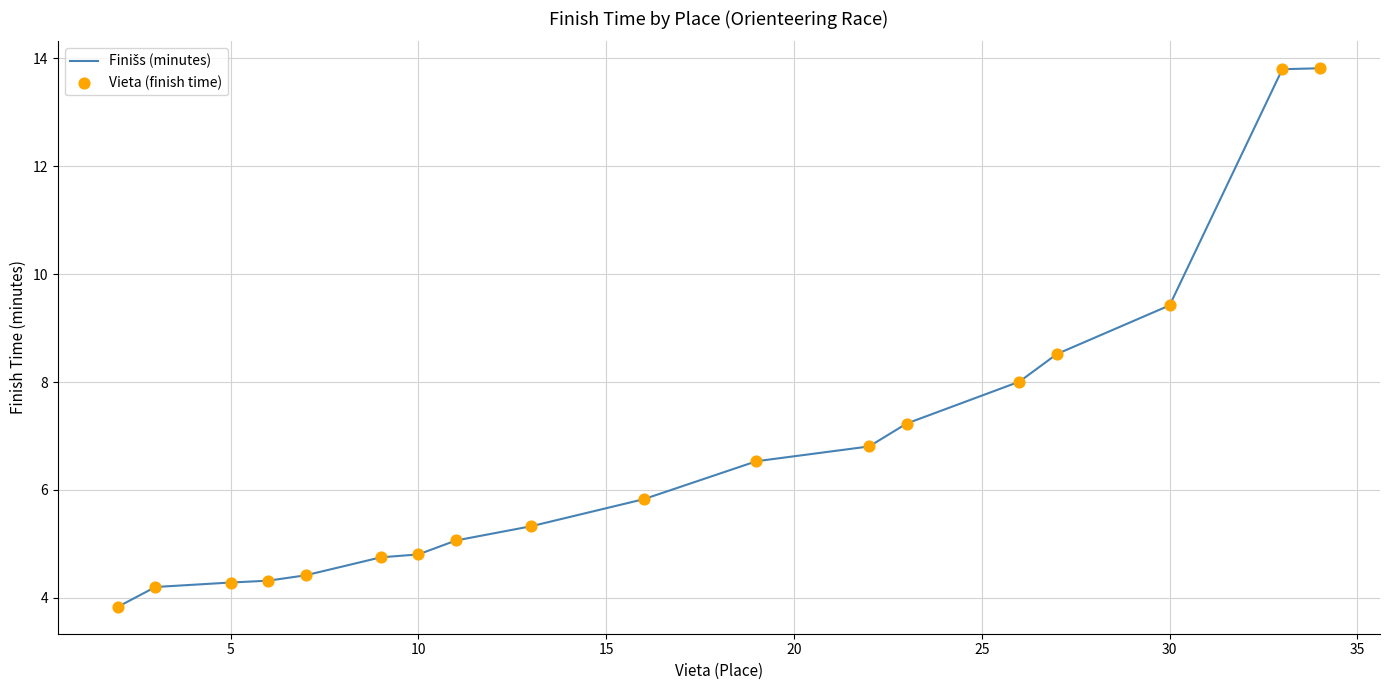

What is the minimum value shown in the chart?

3.8